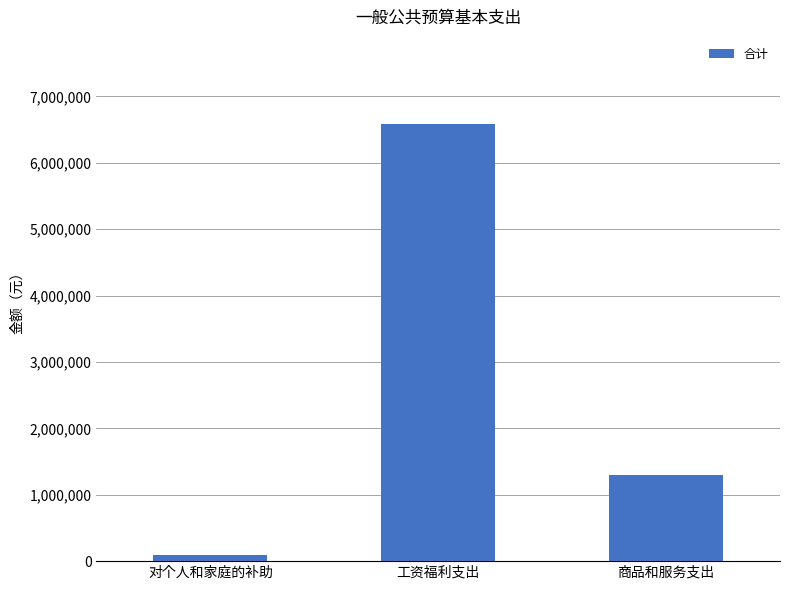

What value does the data have at 商品和服务支出?

1294960.0